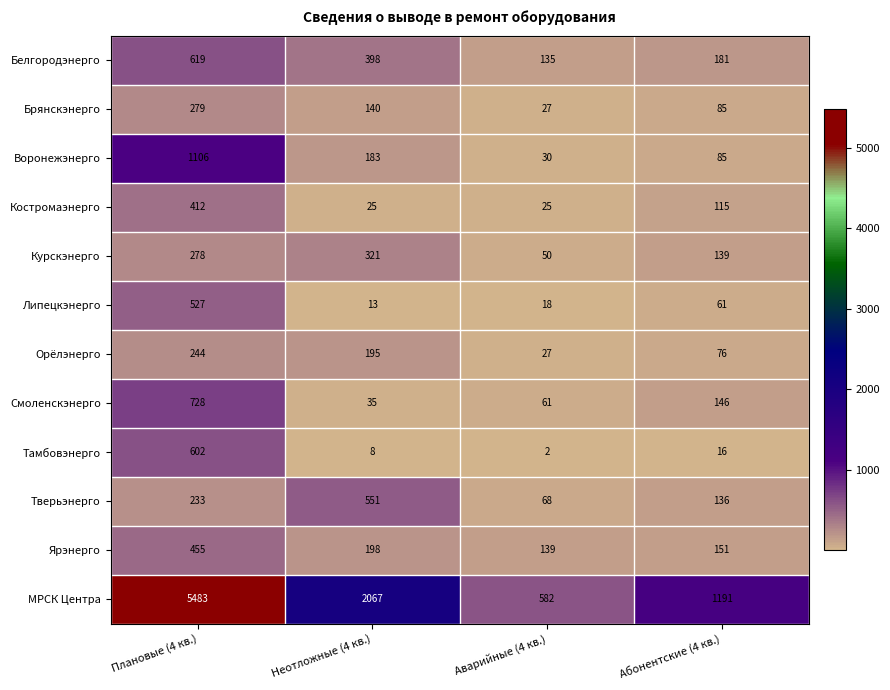

What is the spread (max minus min) of values at Неотложные (4 кв.)?

2059